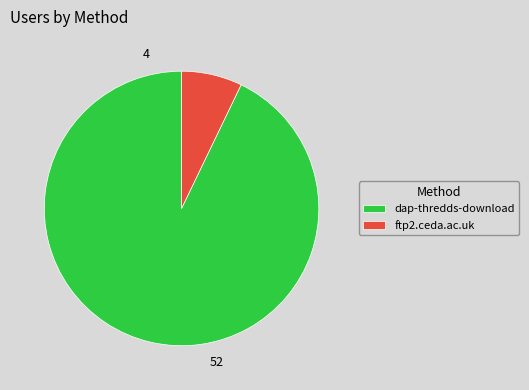

Is it true that ftp2.ceda.ac.uk is 1% of the pie?

False